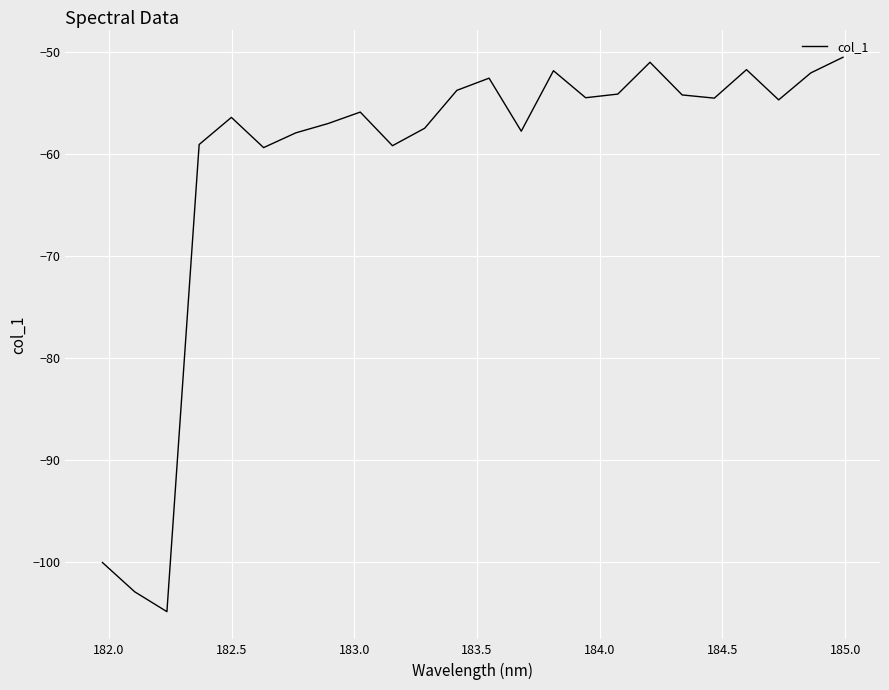

What is the greatest value displayed?

-50.5